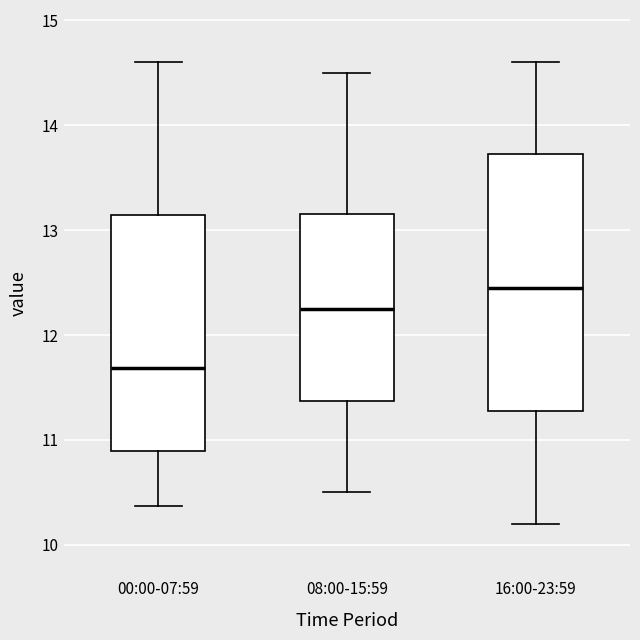

Comparing the boxes themselves (not the whiskers), which one is the tallest?

16:00-23:59